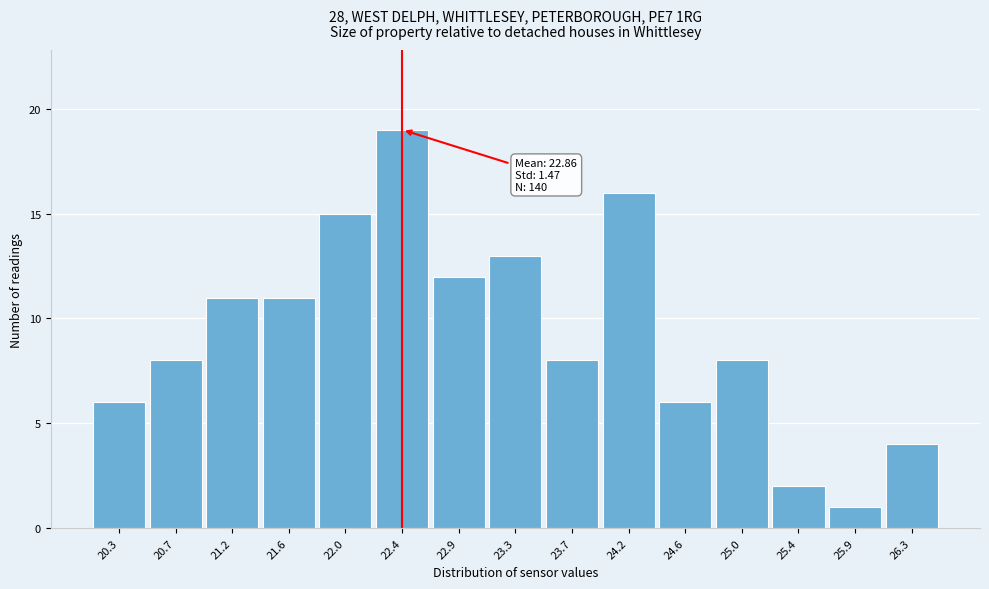

Which range on the x-axis has the tallest bar?

22.25 to 22.65